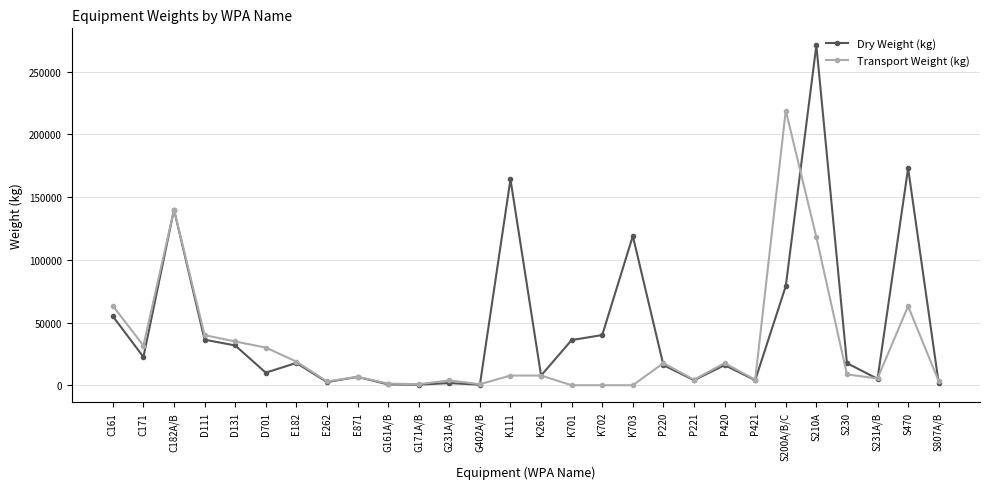

What is the label of the 9th point from the right?

P221